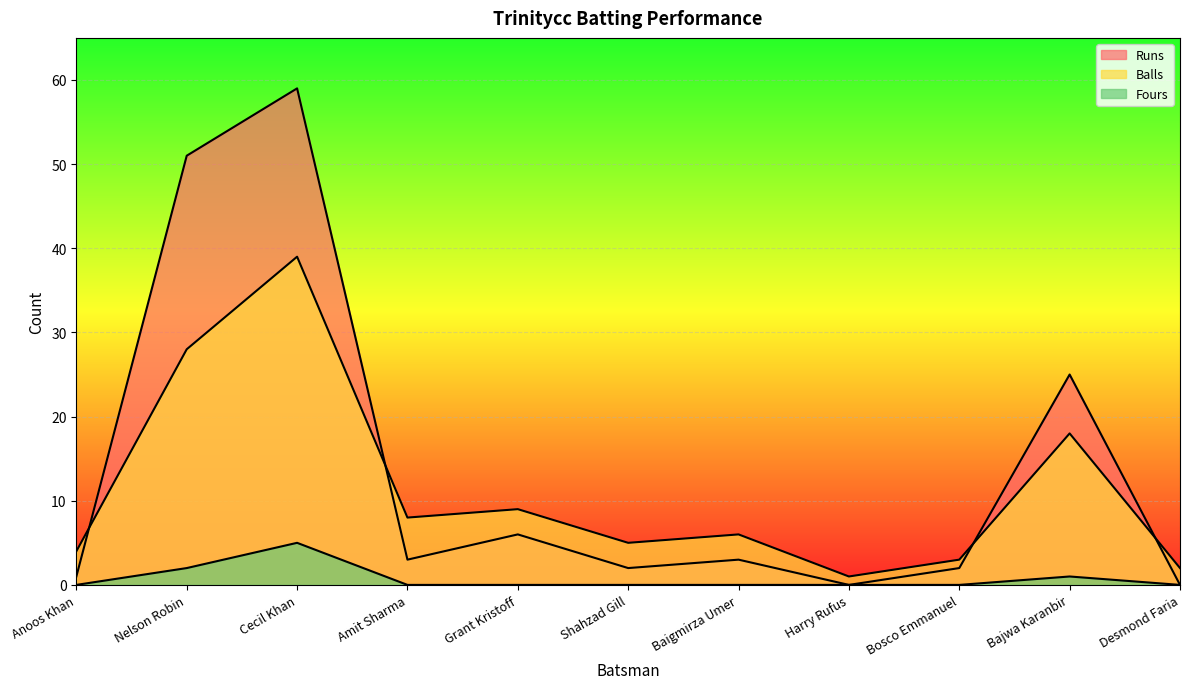

Count the number of data series in this chart.

3